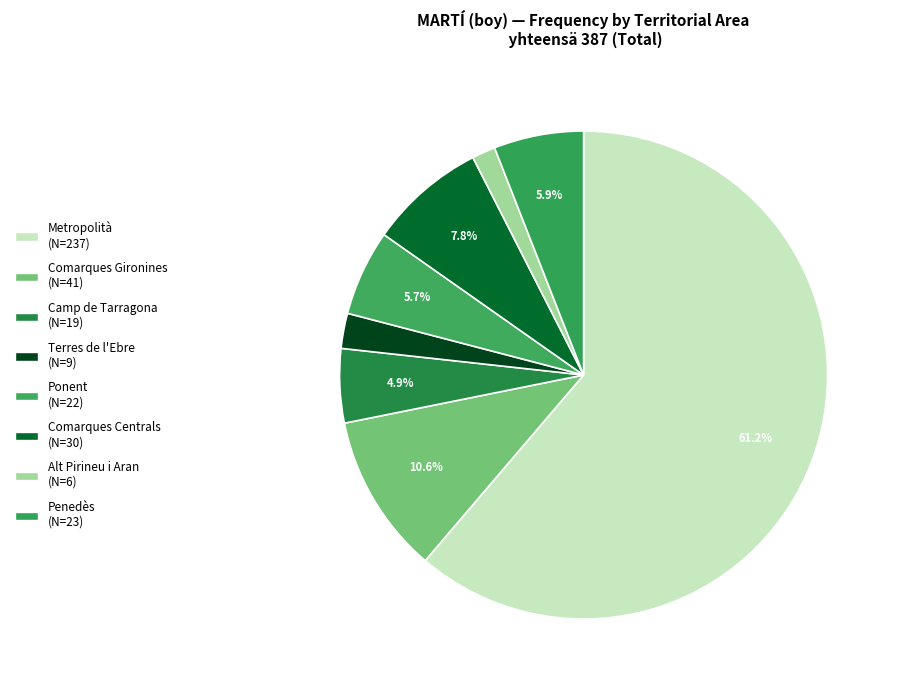

What is the total percentage of Comarques Gironines and Penedès?

16.5%